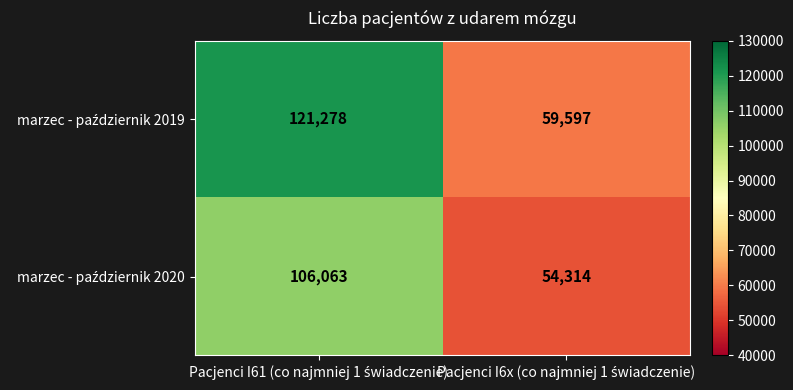

What is the maximum value shown in the chart?

121278